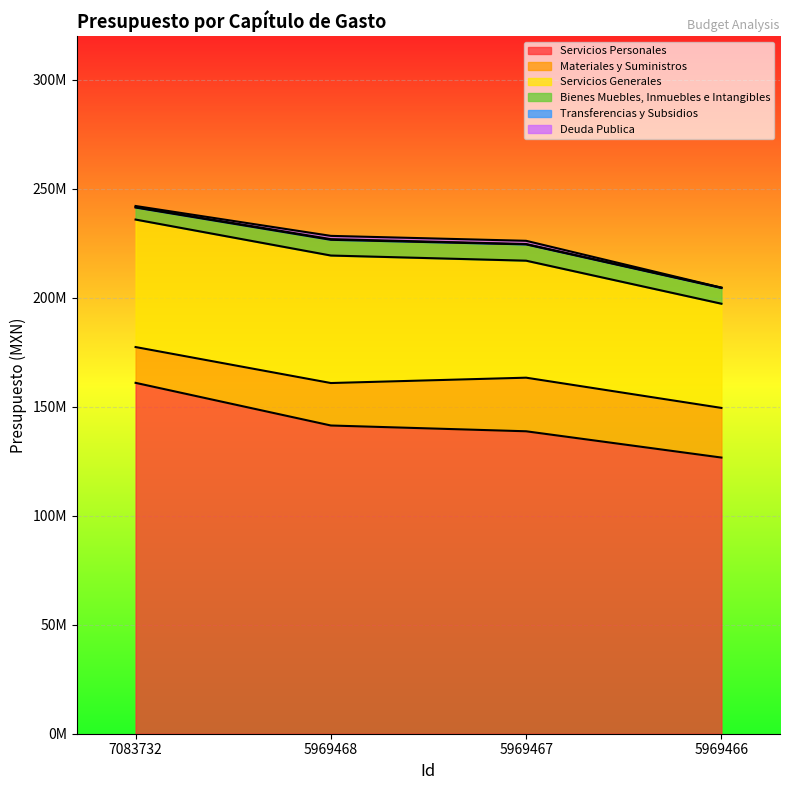

Rank the categories by Materiales y Suministros value from highest to lowest.

5969467, 5969466, 5969468, 7083732